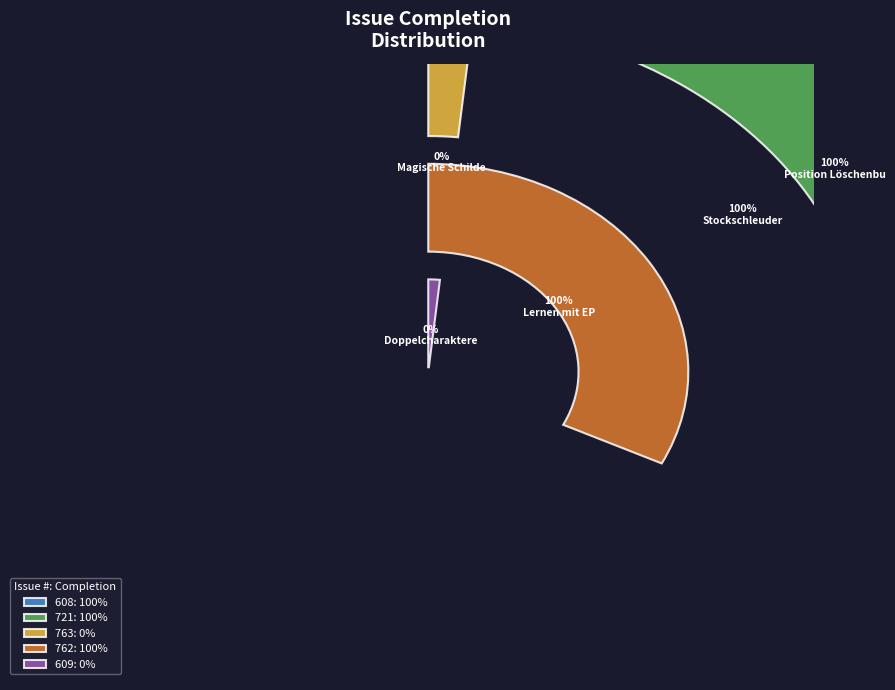

How many segments does this pie chart have?

5